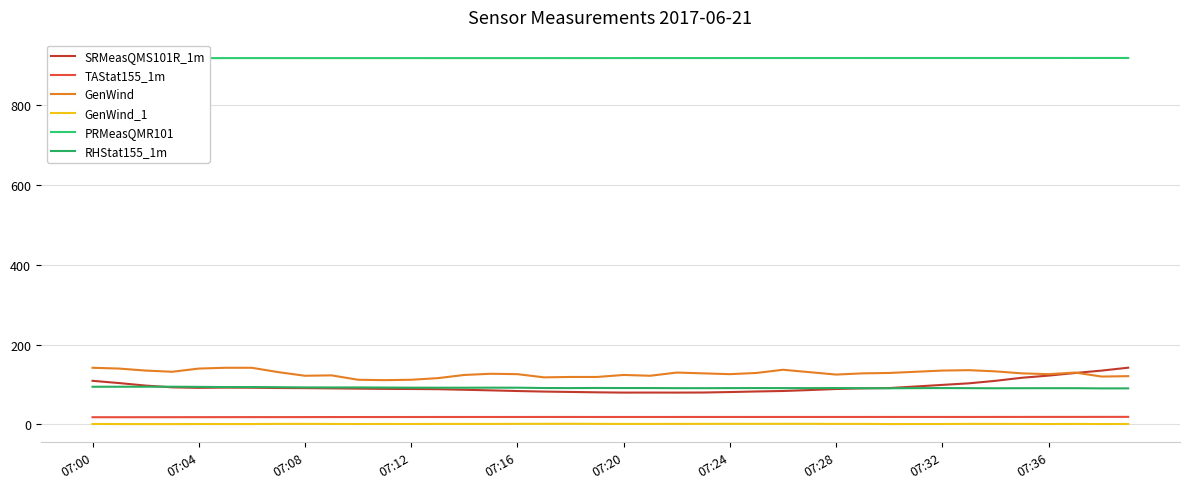

At which category is the sum across all series the highest?

39